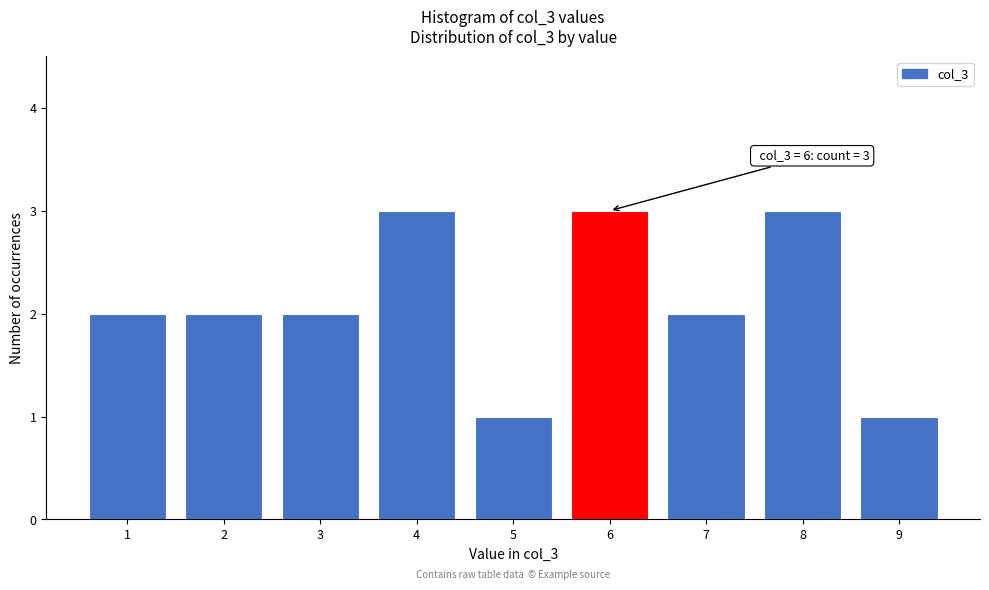

Reading left to right, what are all the values shown in this chart?

2	2	2	3	1	3	2	3	1